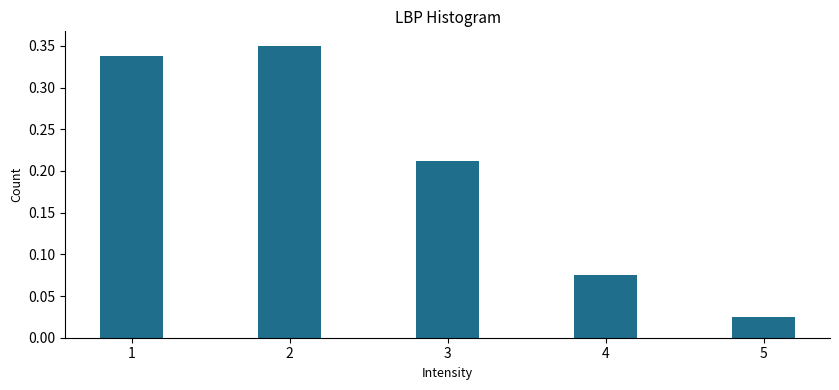

List the labels in order of value, smallest first.

5, 4, 3, 1, 2